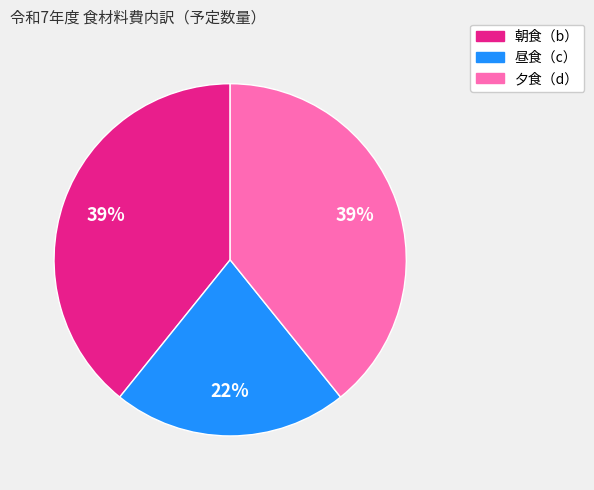

Combined, do 朝食（b） and 昼食（c） account for over 50%?

Yes